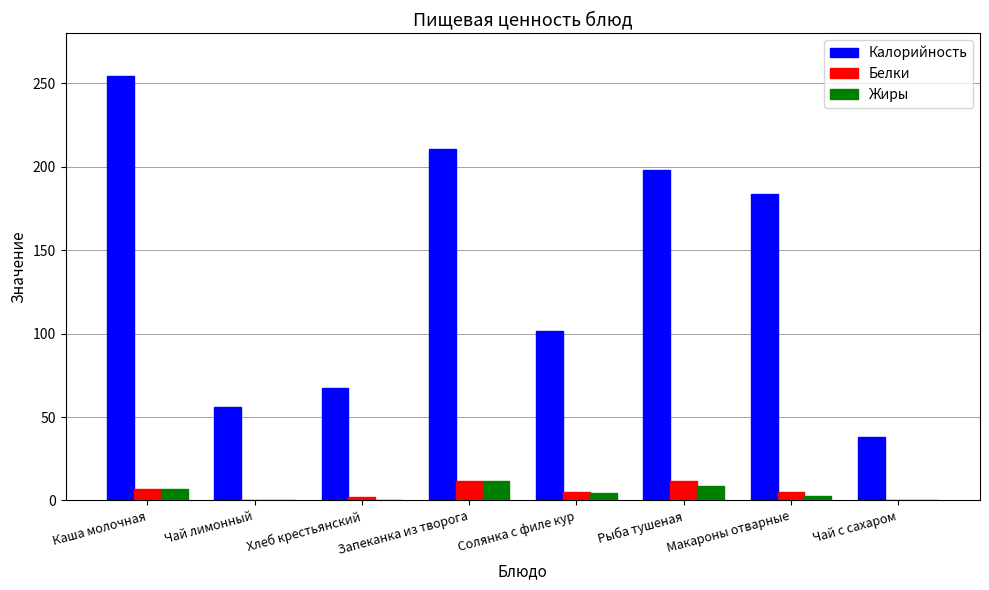

How many values in the Жиры series exceed 4?

4